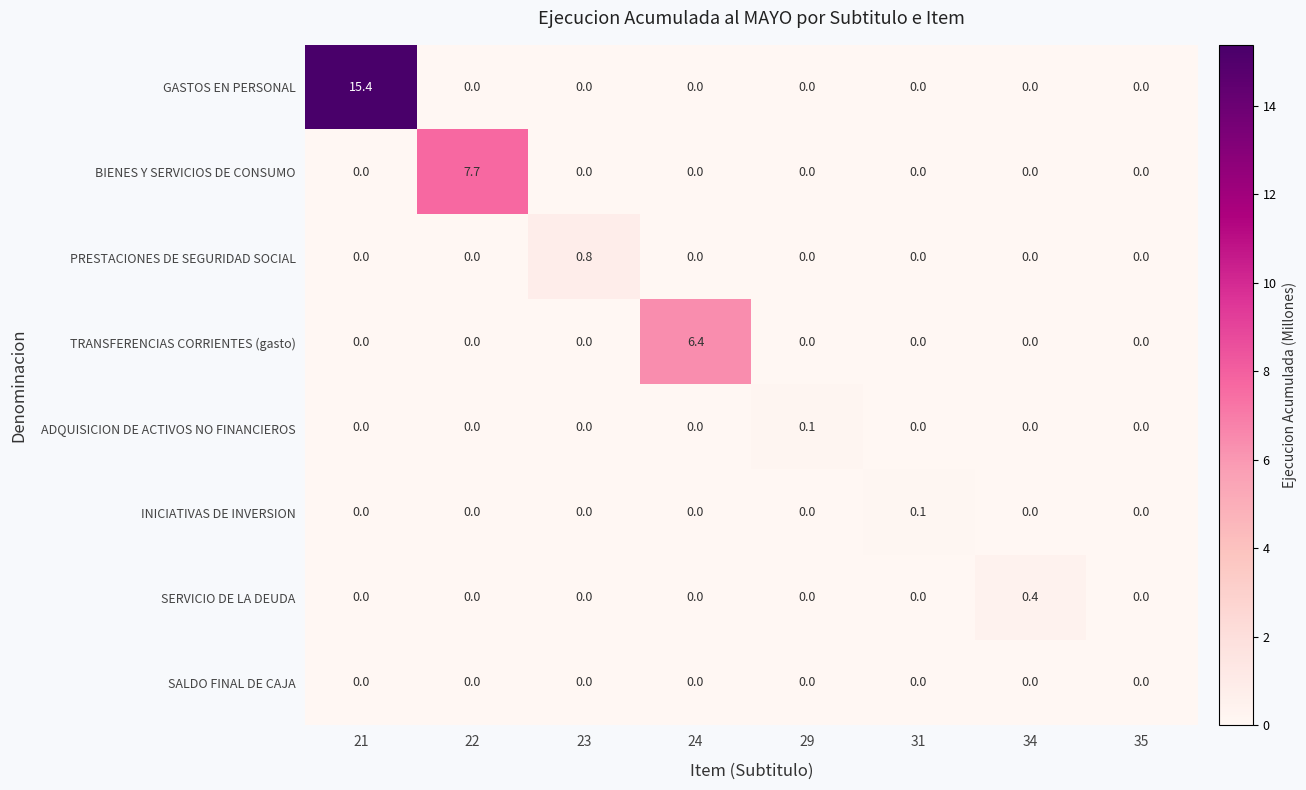

Which series has the widest spread of values?

GASTOS EN PERSONAL